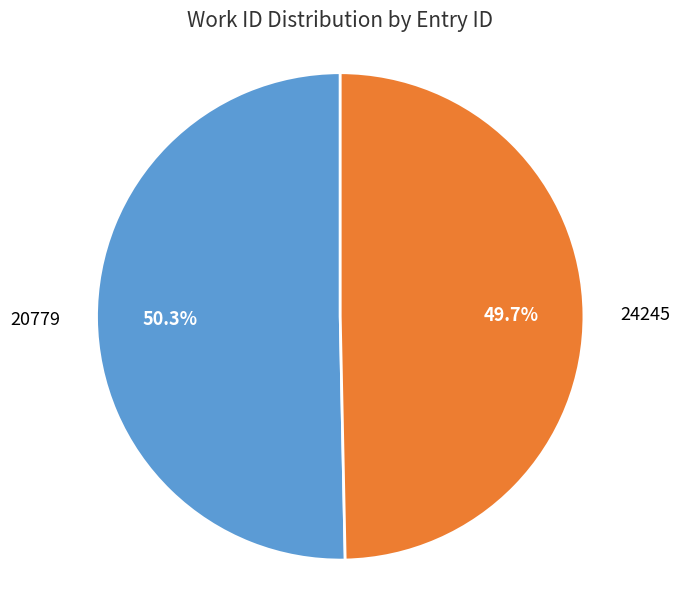

Approximately how many times larger is the value at 20779 compared to 24245?

1.0